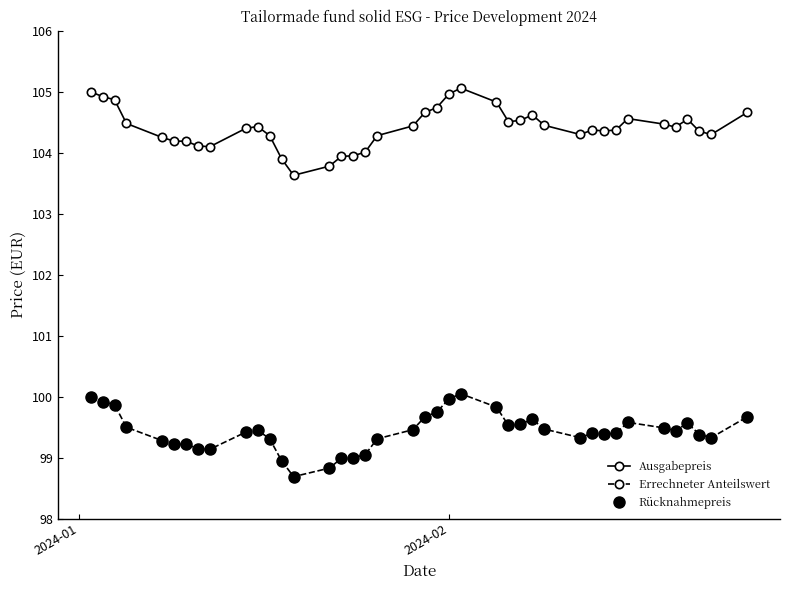

How many interior local valleys does the Ausgabepreis series have?

7